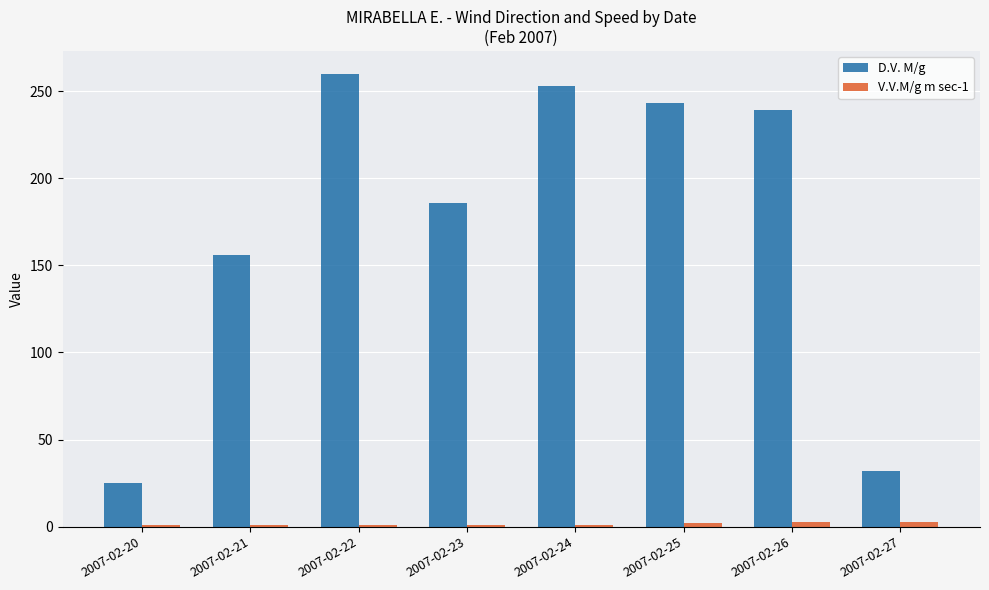

Which series changed the most between 2007-02-25 and 2007-02-27?

D.V. M/g